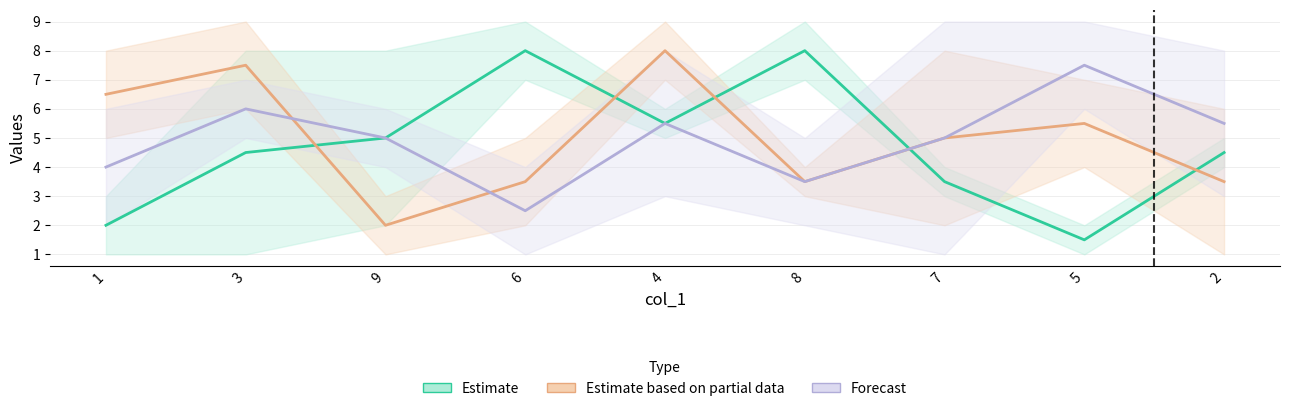

True or false: col_5 has more than 1 points higher than both neighbors.

True